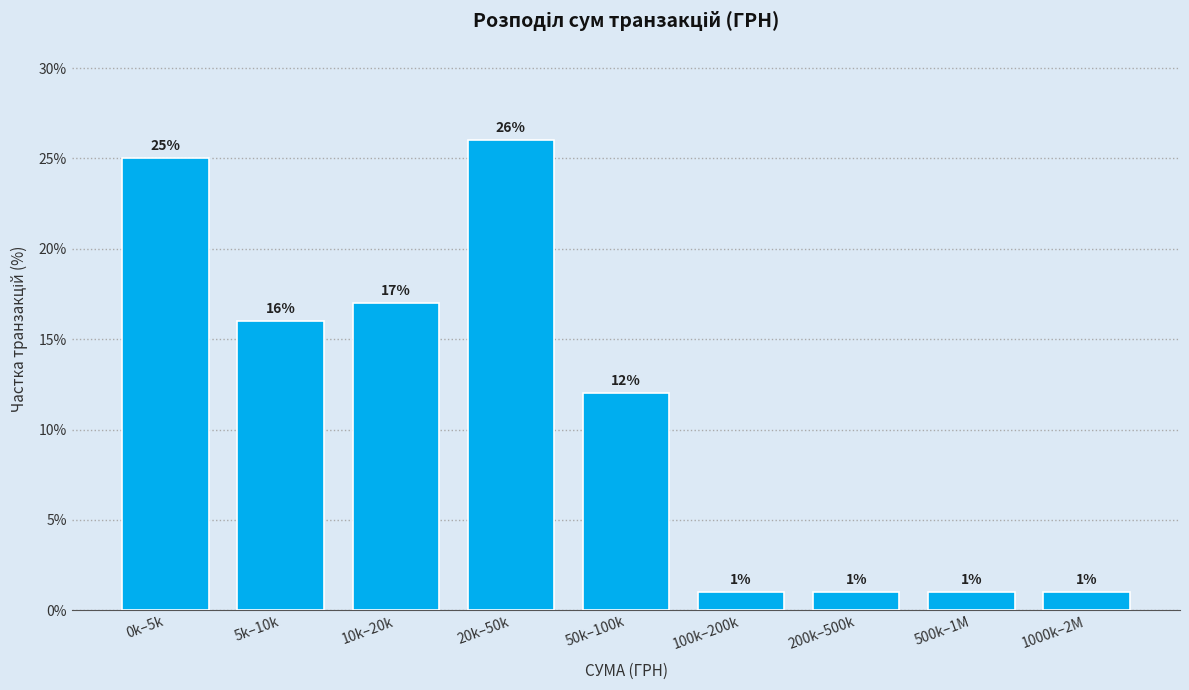

Reading left to right, list all the values displayed in this chart.

0k–5k=25	5k–10k=16	10k–20k=17	20k–50k=26	50k–100k=12	100k–200k=1	200k–500k=1	500k–1M=1	1000k–2M=1